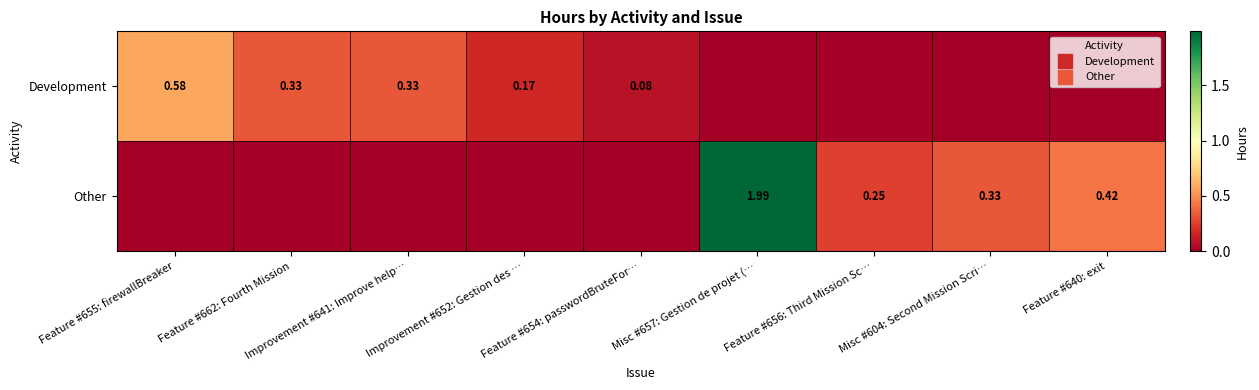

What is the difference between the highest and lowest values at Improvement #641: Improve help…?

0.3